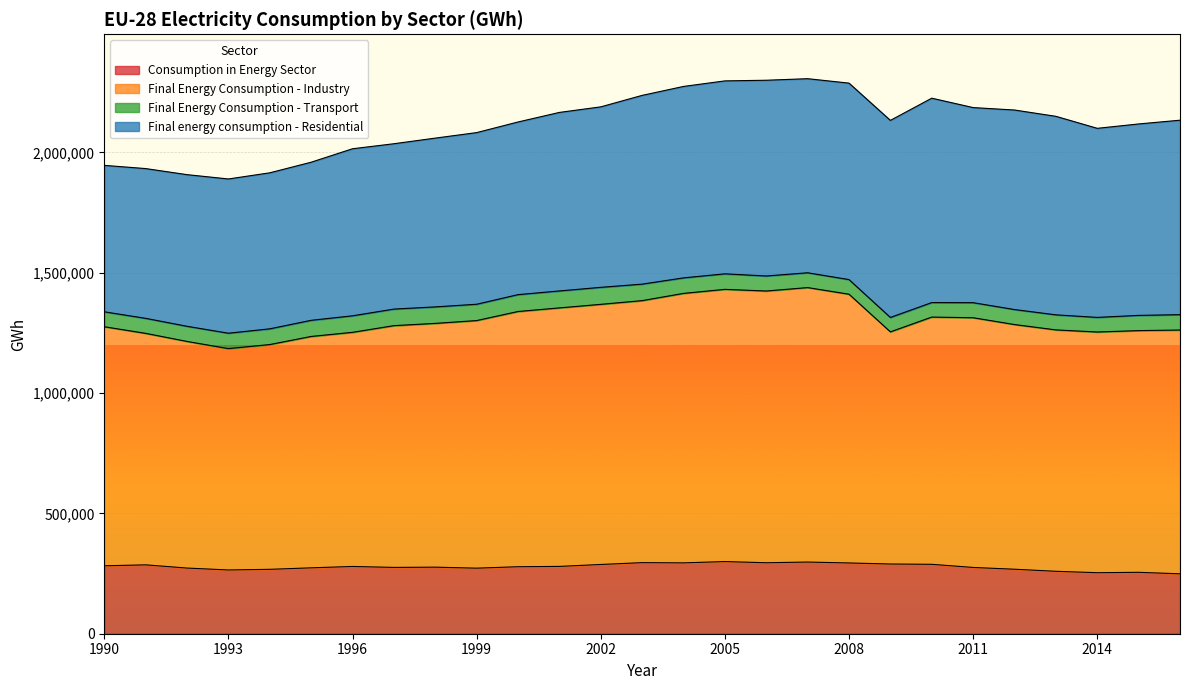

The value of Final Energy Consumption - Industry at 1990 is 684561. True or false?

False